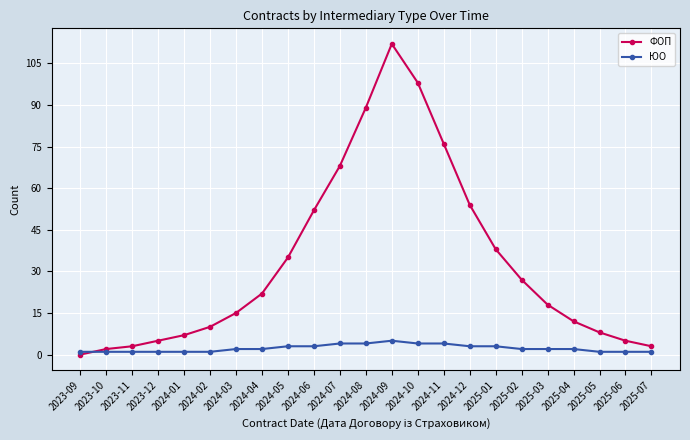

What is the average value of the ЮО series?

2